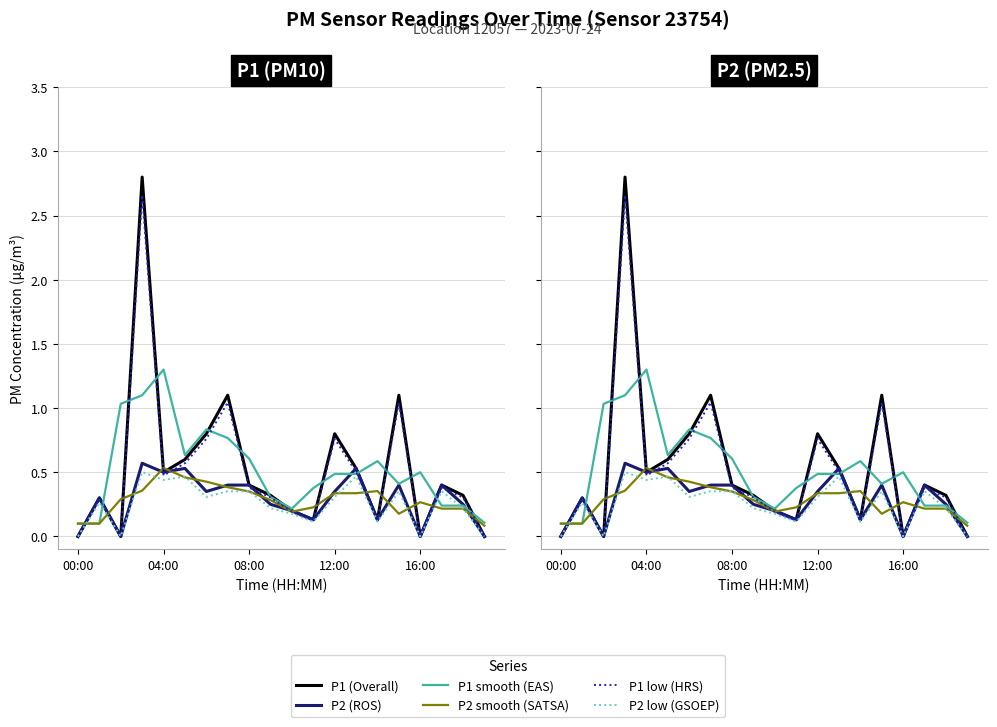

How many lines are shown in the chart?

6